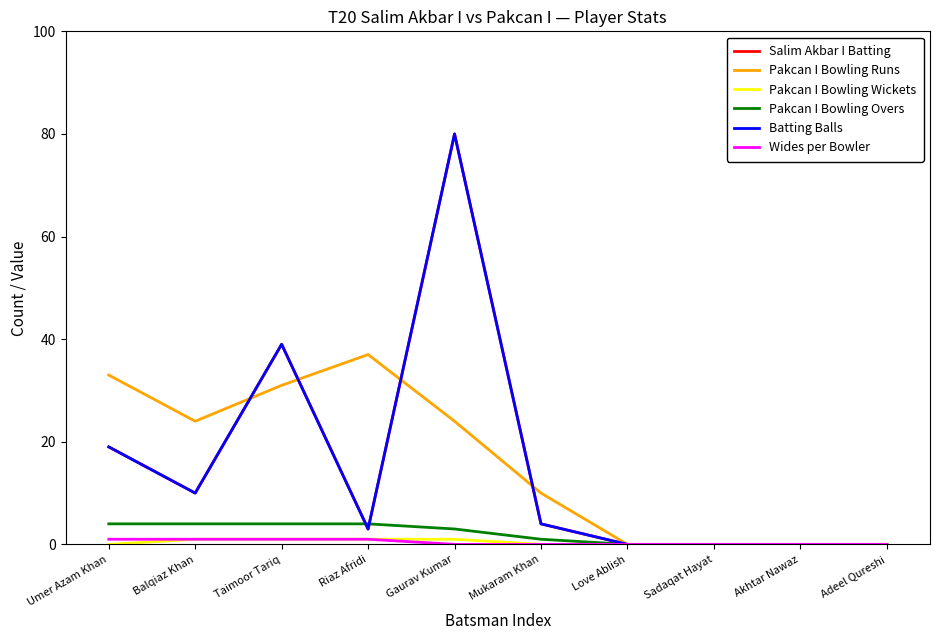

What is the greatest value displayed?

80